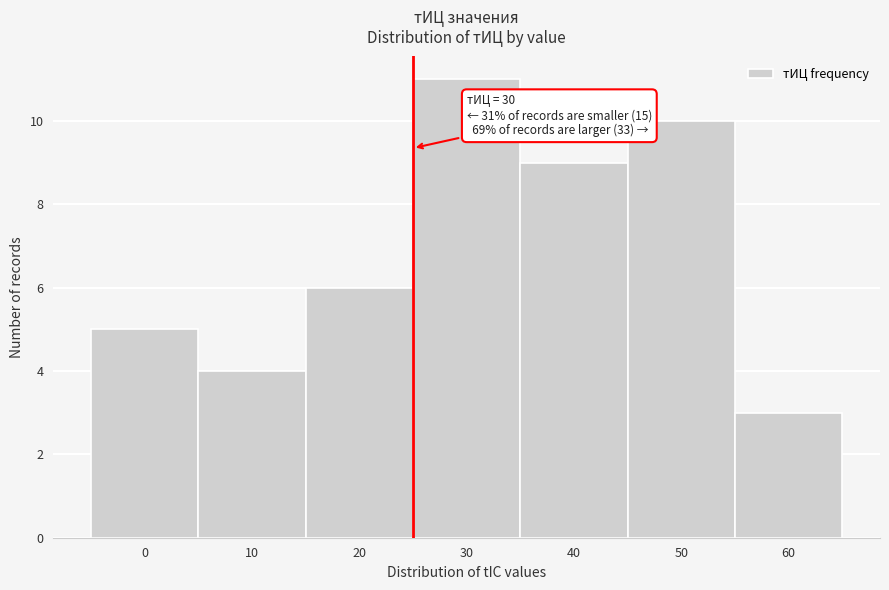

Reading left to right, extract all data points from this chart.

0=5	10=4	20=6	30=11	40=9	50=10	60=3